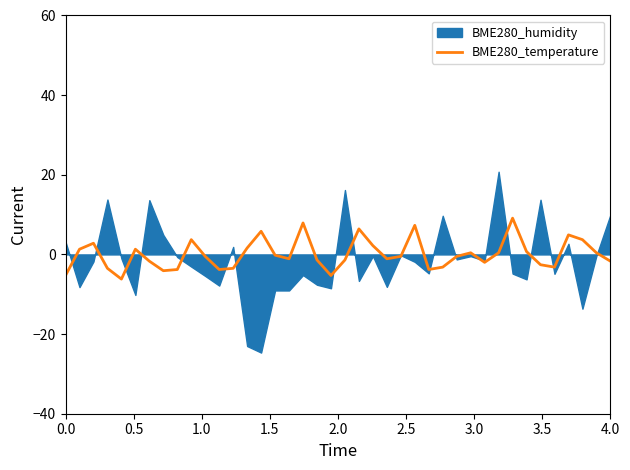

Reading left to right, transcribe all the data shown in this chart.

-5.3	1.3	2.8	-3.5	-6.2	1.3	-1.7	-4.1	-3.8	3.7	-0.5	-3.8	-3.5	1.6	5.8	-0.2	-1.1	7.9	-1.4	-5.3	-1.4	6.4	2.2	-1.1	-0.5	7.3	-3.8	-3.2	-0.5	0.4	-2.0	0.4	9.1	0.7	-2.6	-3.2	4.9	3.7	0.4	-1.7